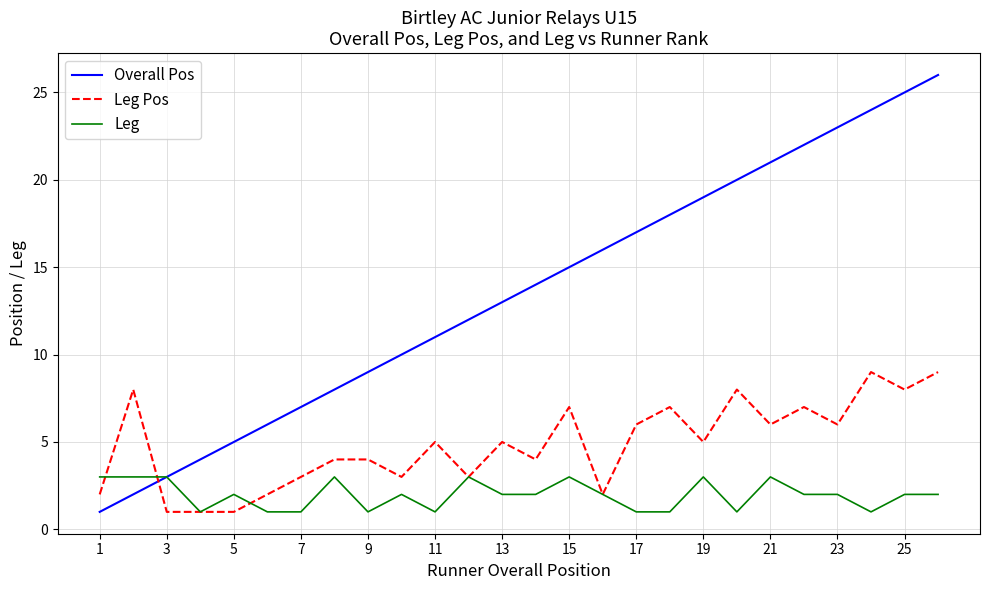

True or false: Overall Pos and Leg Pos intersect in this chart.

True